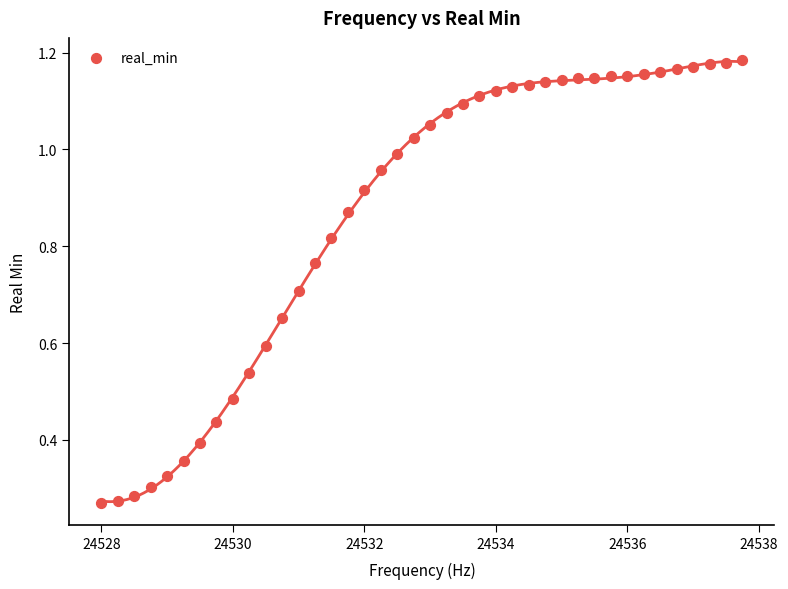

What is the range of X values (max minus min)?

9.8